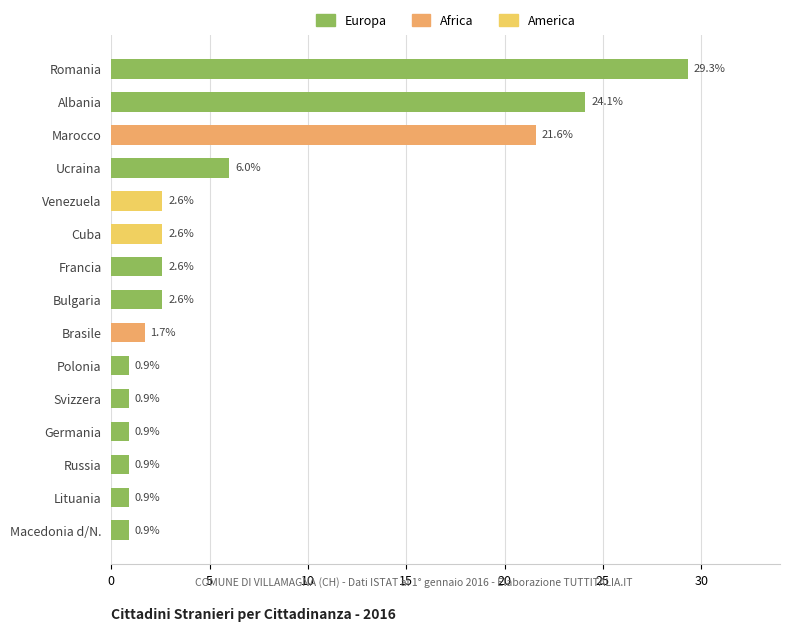

The value of America at Ucraina is 1.0. True or false?

False